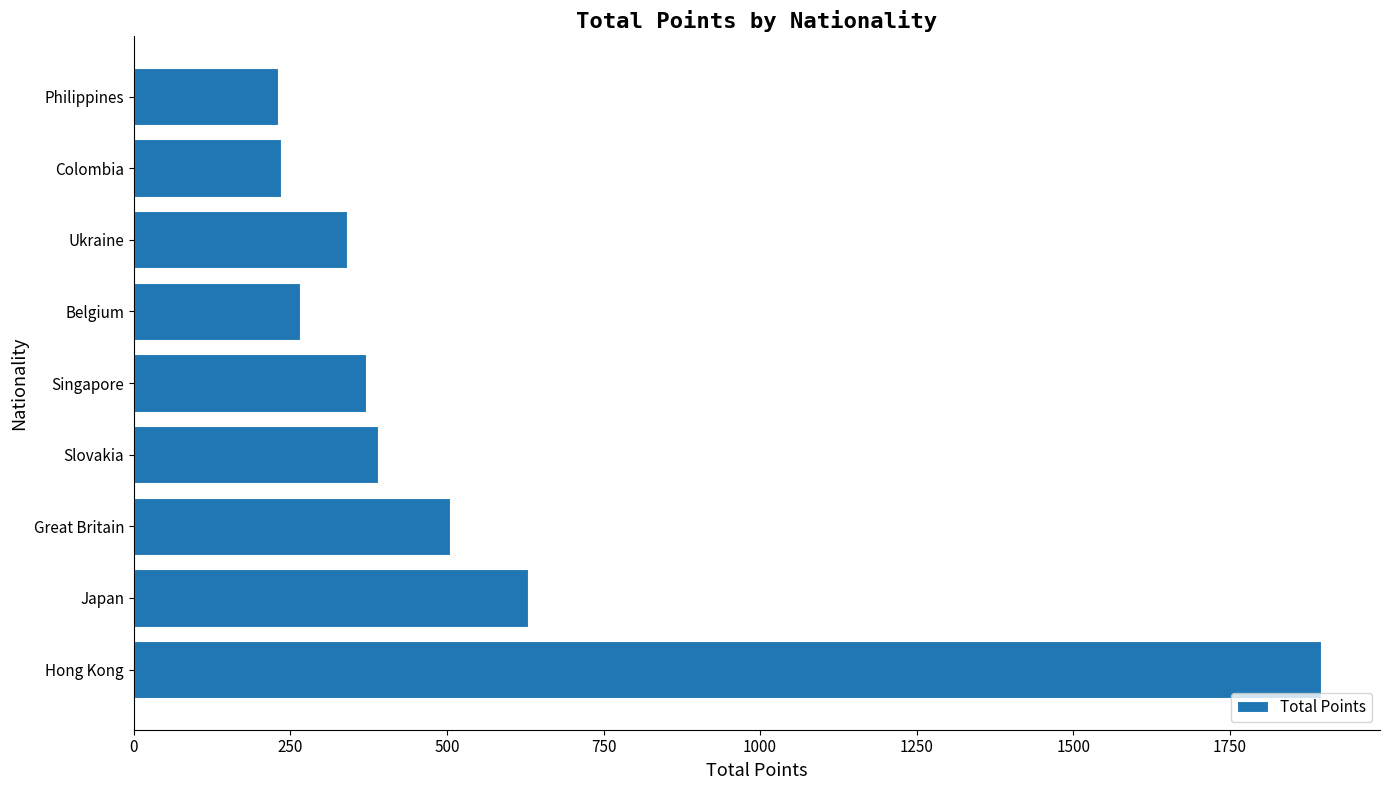

What is the change in value from Ukraine to Colombia?

-105